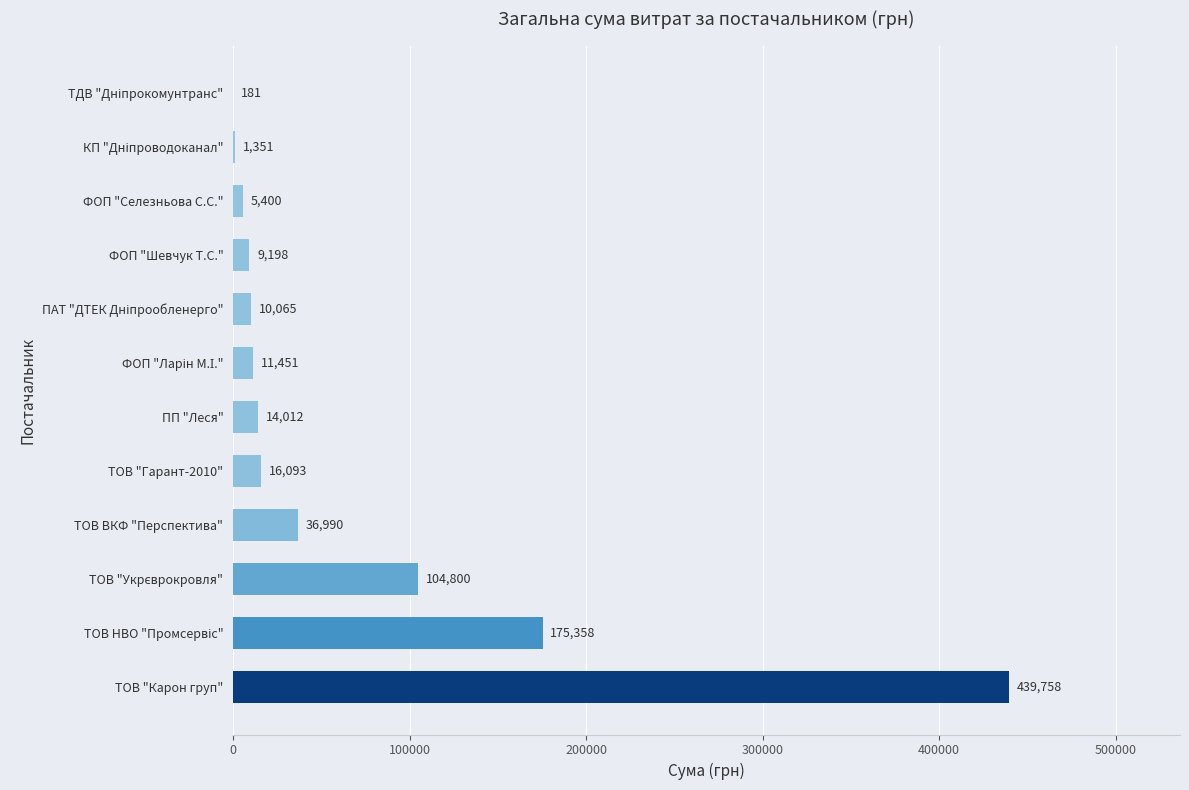

What is the approximate value at ФОП "Шевчук Т.С."?

9198.0